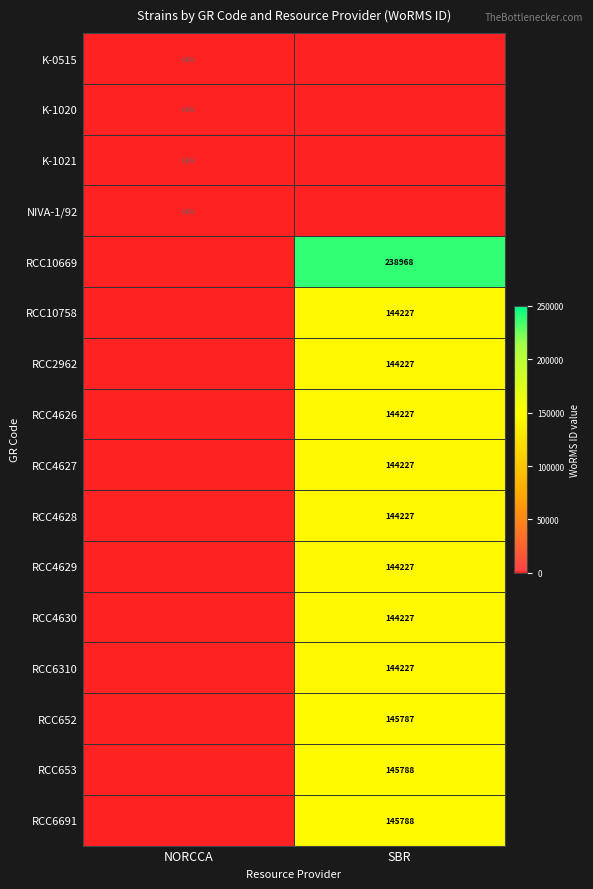

True or false: RCC6691 has a value of 145788 at SBR.

True